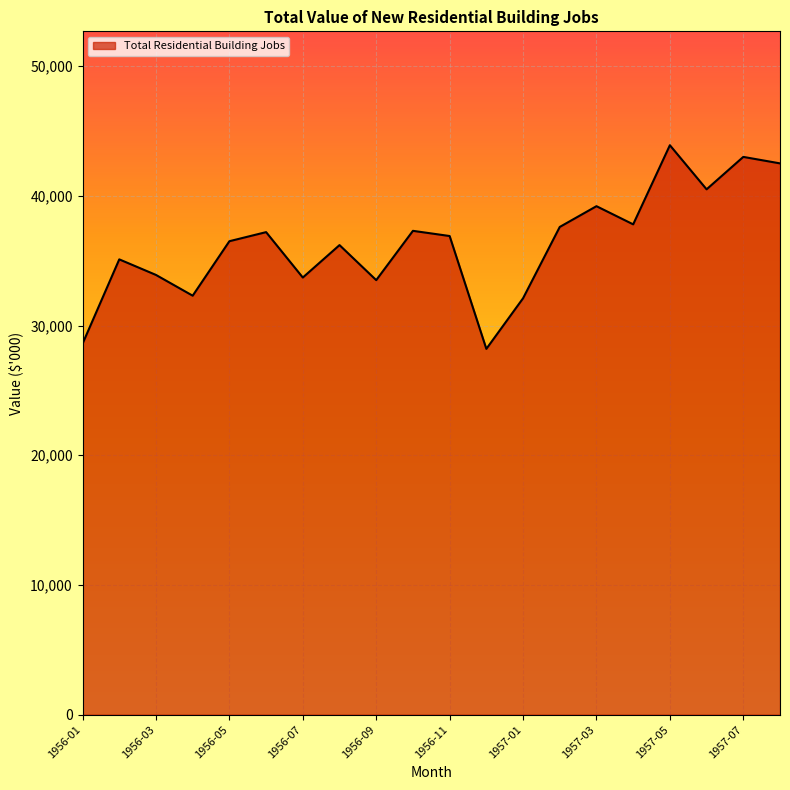

What is the difference between the maximum and minimum values?

15700